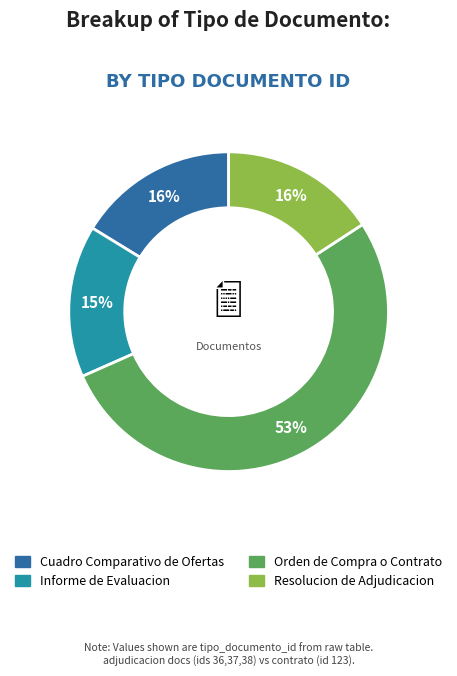

To the nearest percent, what is the average slice percentage?

25%